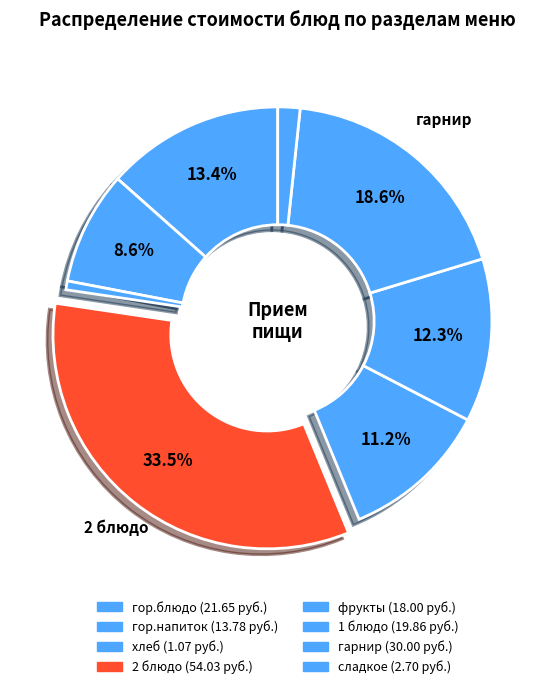

Count the number of slices in the pie.

8